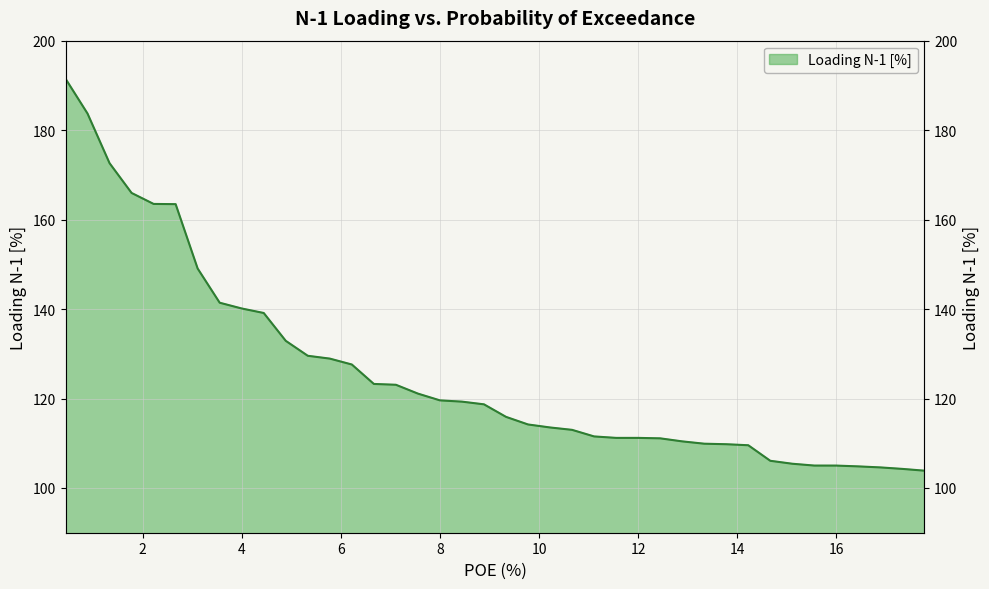

What is the value of the 5th point from the left?

163.5